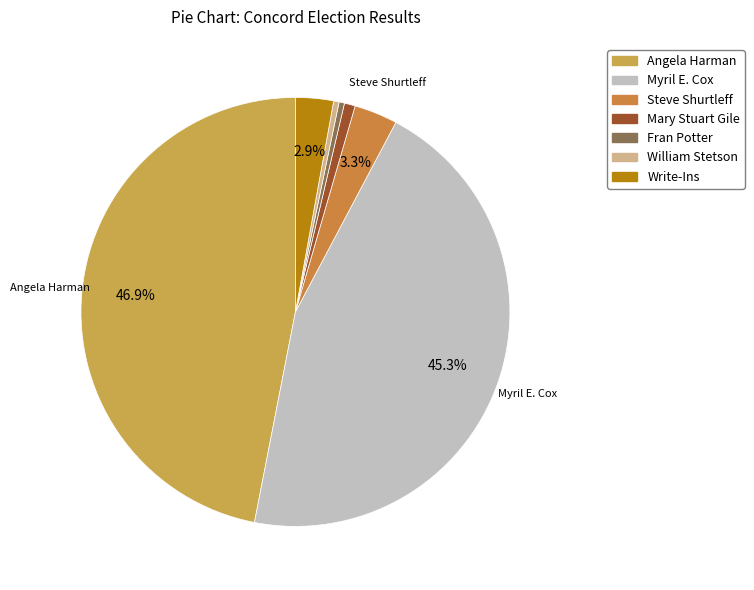

Does Angela Harman represent more than half of the total?

No